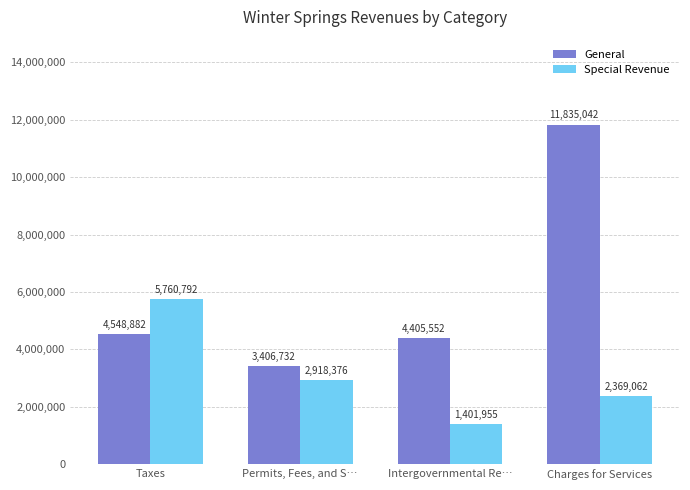

What is the difference between the highest and lowest values at Permits, Fees, and S…?

488356